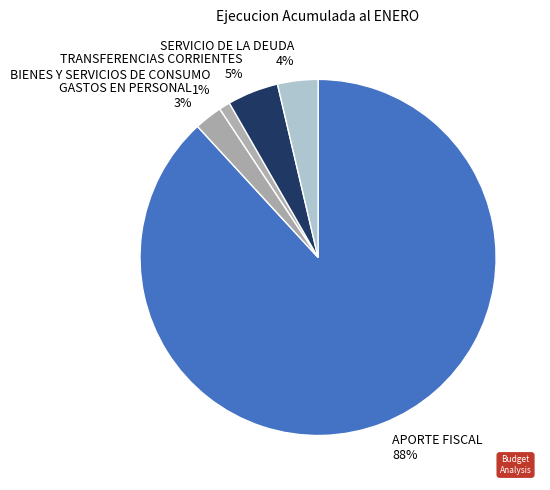

True or false: BIENES Y SERVICIOS DE CONSUMO accounts for 1% of the total.

True